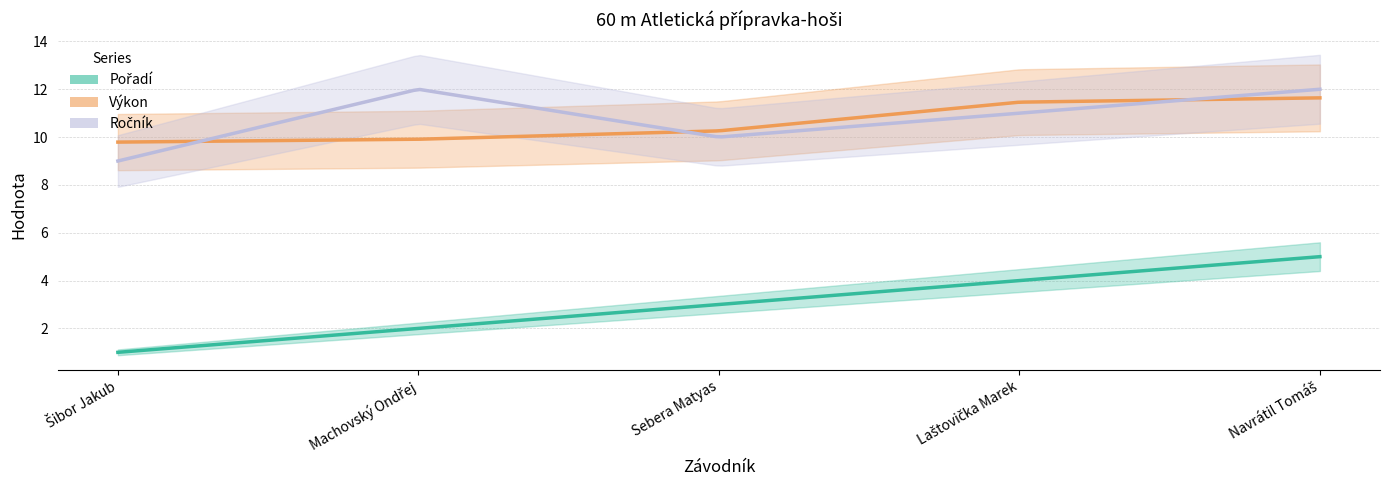

Between Laštovička Marek and Sebera Matyas, which is larger?

Laštovička Marek